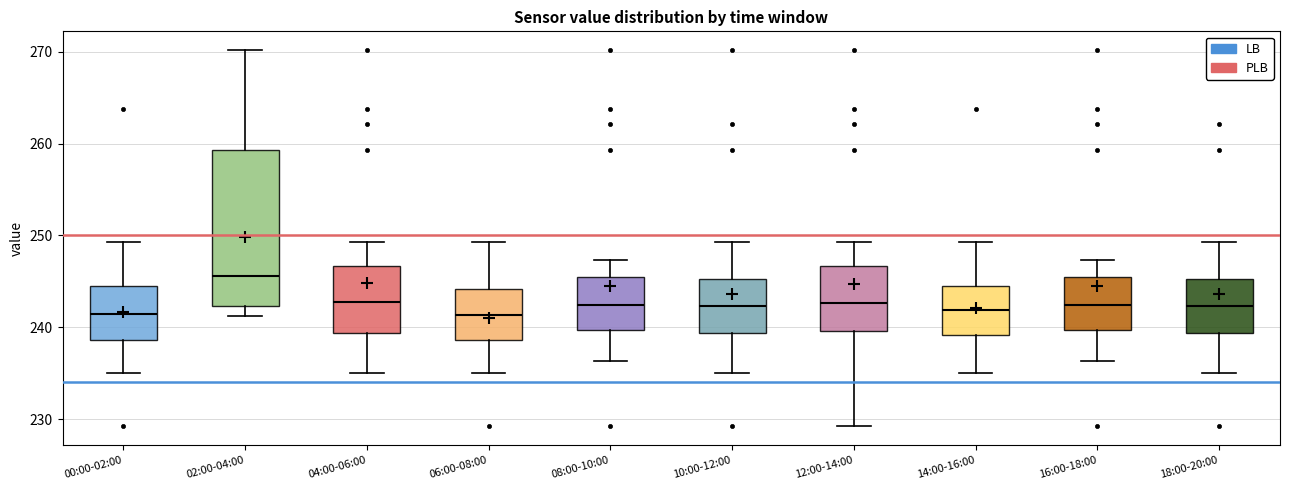

Which box is the tallest, from its lower edge to its upper edge?

02:00-04:00